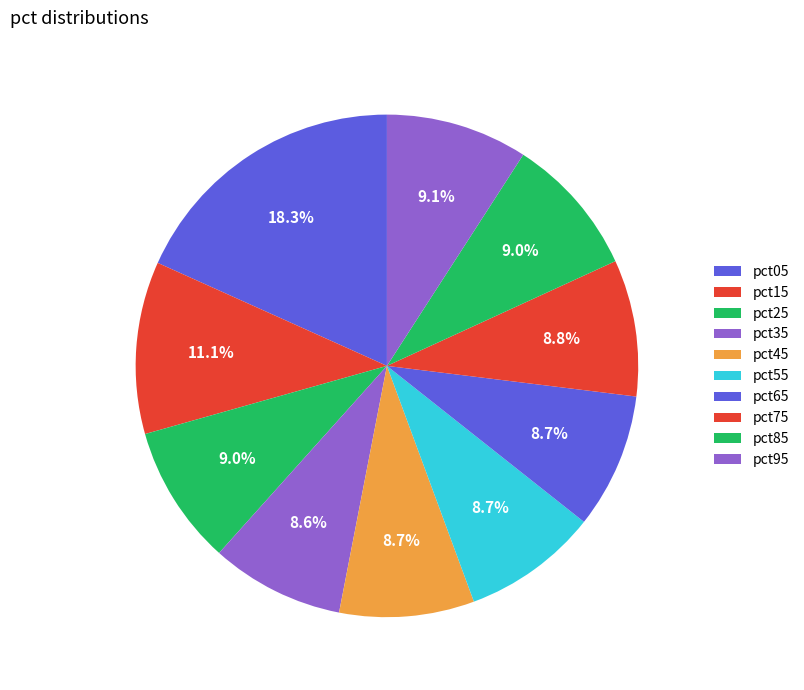

How many segments does this pie chart have?

10